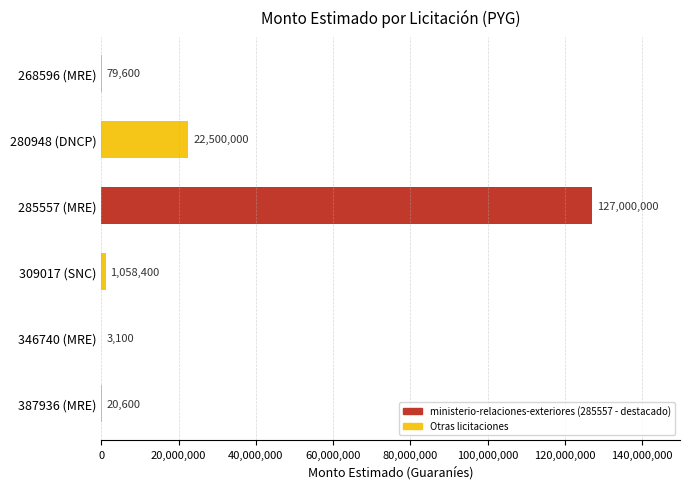

What is the maximum value shown in the chart?

127000000